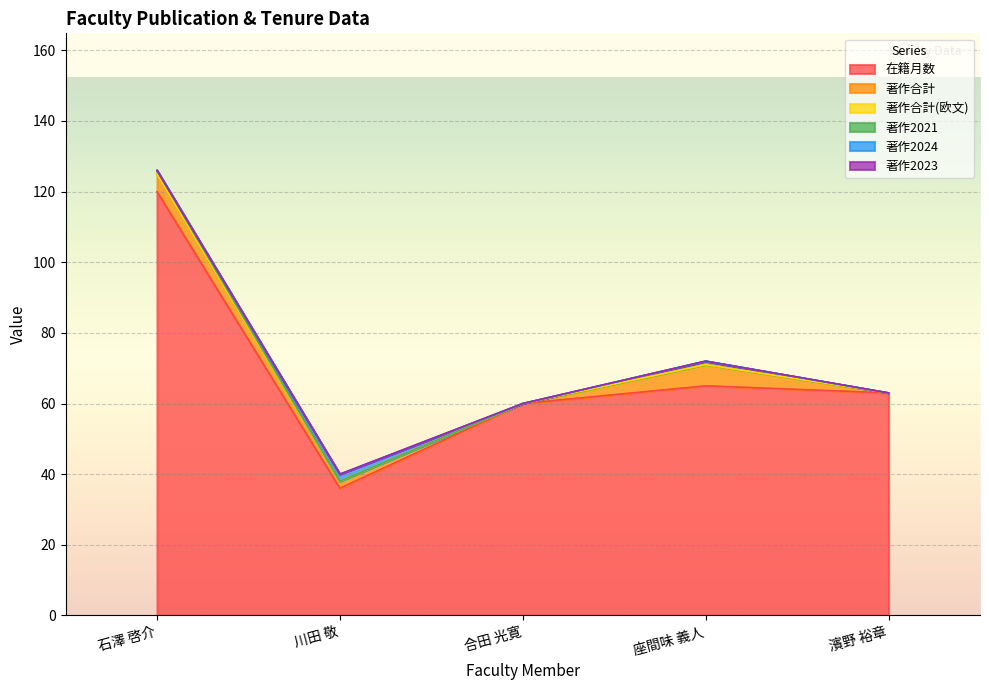

Reading left to right, extract all data points from this chart.

在籍月数: 120	36	60	65	63
著作合計: 5	2	0	6	0
著作合計(欧文): 0	0	0	0	0
著作2021: 1	0	0	1	0
著作2024: 0	2	0	0	0
著作2023: 0	0	0	0	0